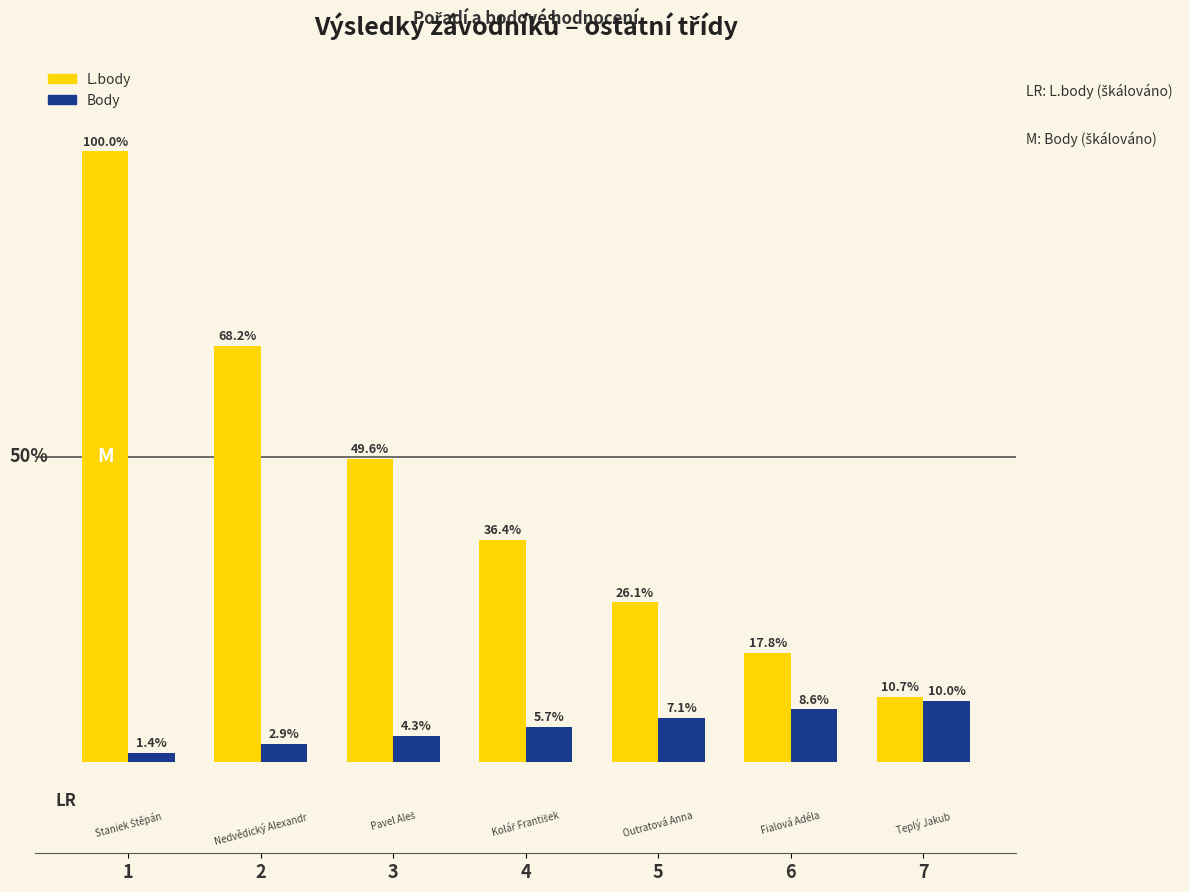

Which series has the widest spread of values?

L.body